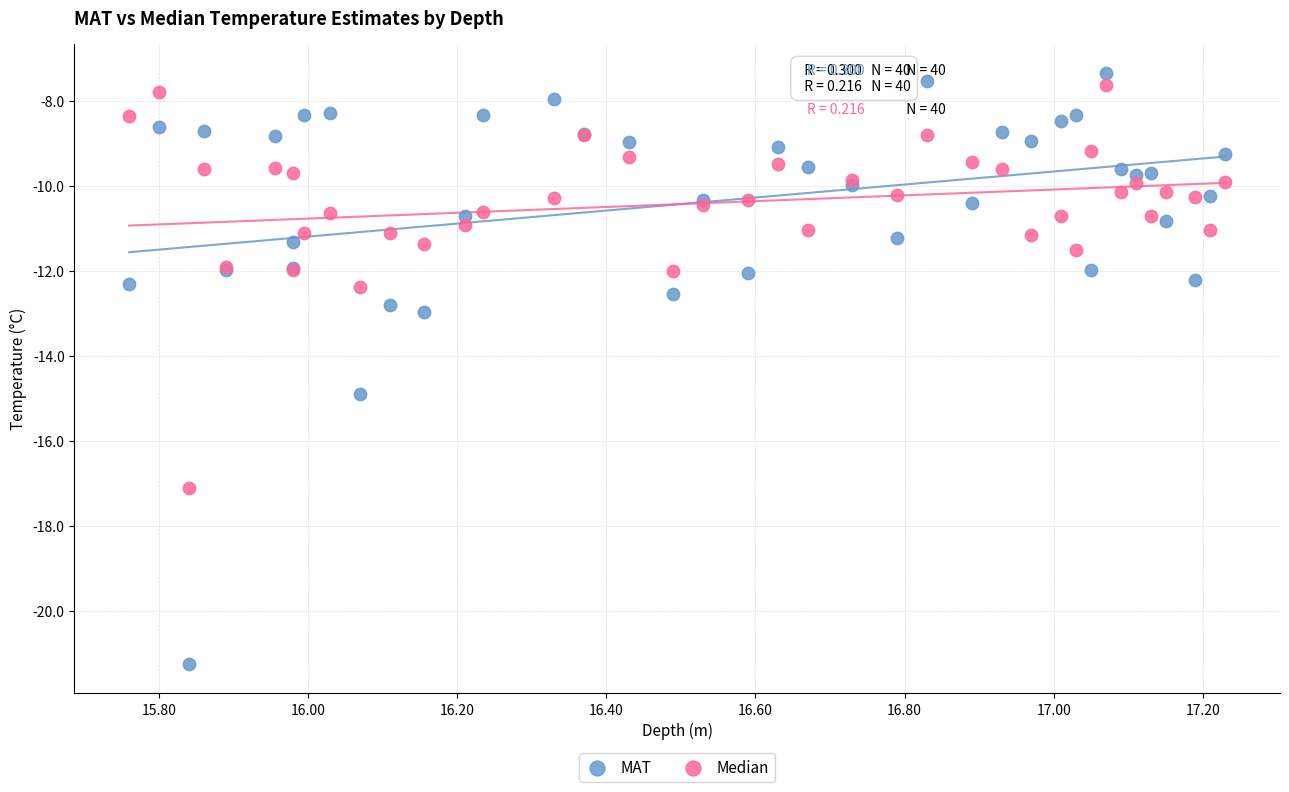

Which series reaches the minimum Y coordinate?

MAT